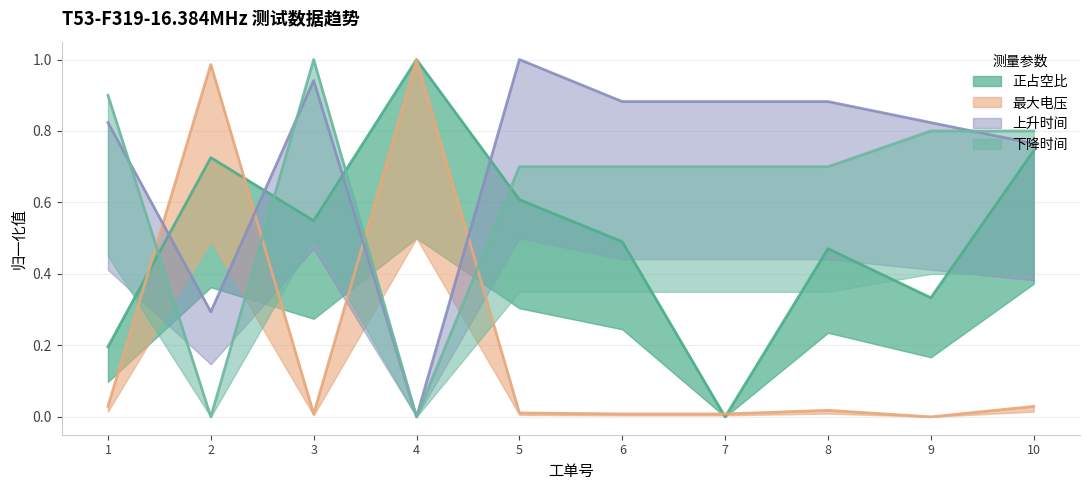

The 最大电压 series shows 0.5 at 4. True or false?

False